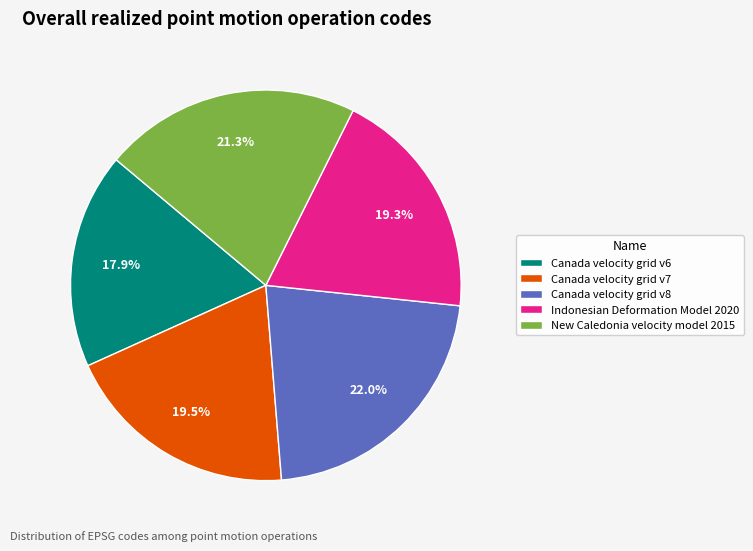

Is it true that Canada velocity grid v7 is 12% of the pie?

False